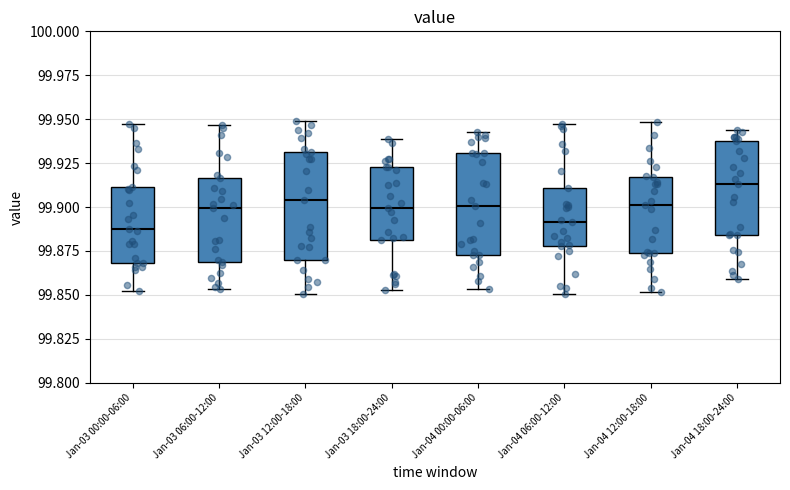

Reading left to right, read every box against the y-axis: the position of its median line, the range the box covers, and the ends of its whiskers. The values are not printed on the chart, so give them approximately, as read against the axis.

Jan-03 00:00-06:00: median 99.885, box 99.870 to 99.910, whiskers 99.850 to 99.945
Jan-03 06:00-12:00: median 99.900, box 99.870 to 99.915, whiskers 99.855 to 99.945
Jan-03 12:00-18:00: median 99.905, box 99.870 to 99.930, whiskers 99.850 to 99.950
Jan-03 18:00-24:00: median 99.900, box 99.880 to 99.925, whiskers 99.855 to 99.940
Jan-04 00:00-06:00: median 99.900, box 99.875 to 99.930, whiskers 99.855 to 99.945
Jan-04 06:00-12:00: median 99.890, box 99.880 to 99.910, whiskers 99.850 to 99.945
Jan-04 12:00-18:00: median 99.900, box 99.875 to 99.915, whiskers 99.850 to 99.950
Jan-04 18:00-24:00: median 99.915, box 99.885 to 99.940, whiskers 99.860 to 99.945